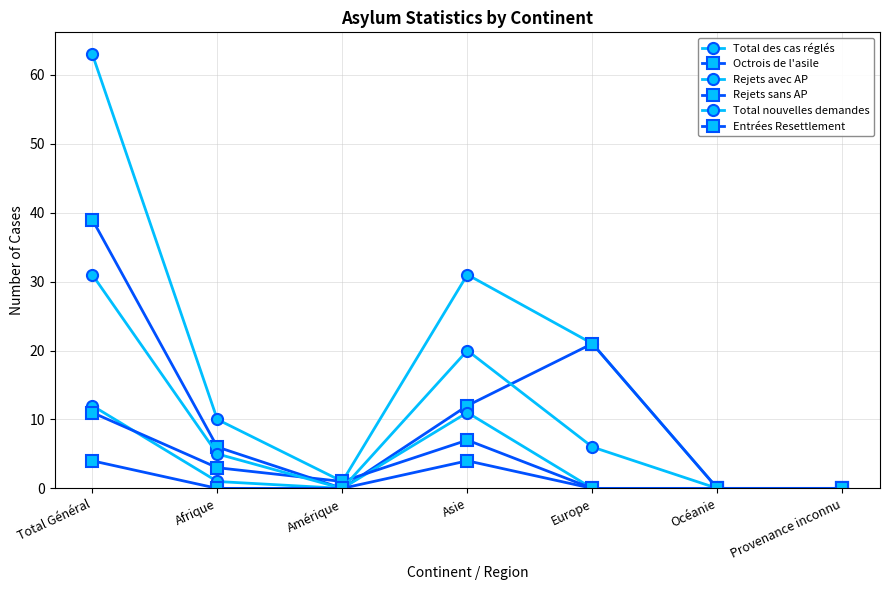

At which category does Octrois de l'asile reach its first local valley?

Amérique